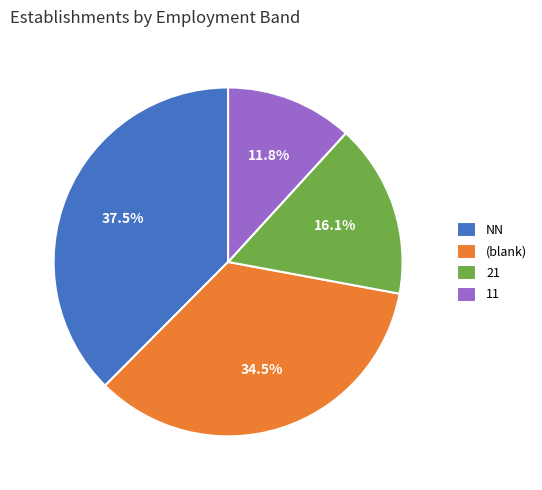

Which category has the biggest portion of the pie?

NN